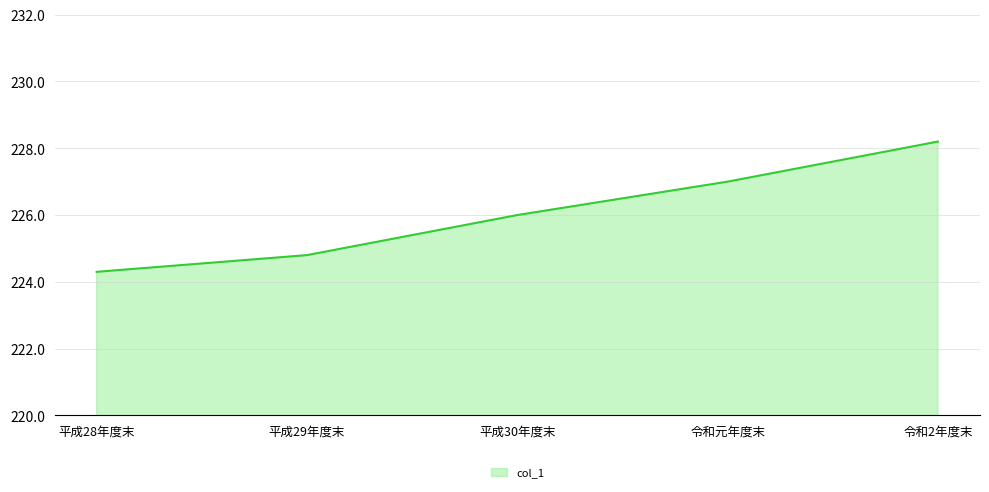

What is the maximum value shown in the chart?

228.2